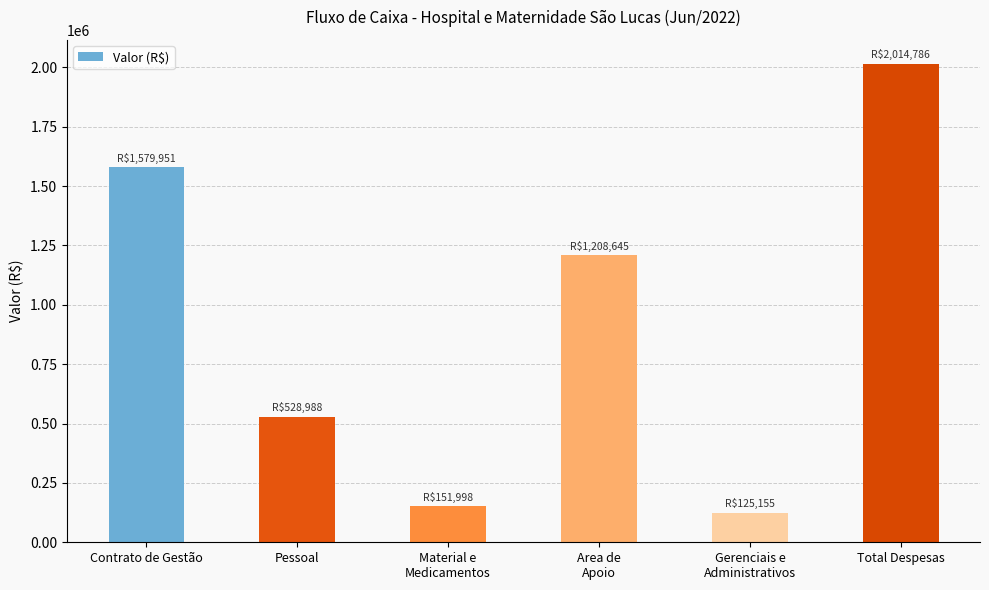

Between Area de
Apoio and Material e
Medicamentos, which is larger?

Area de
Apoio